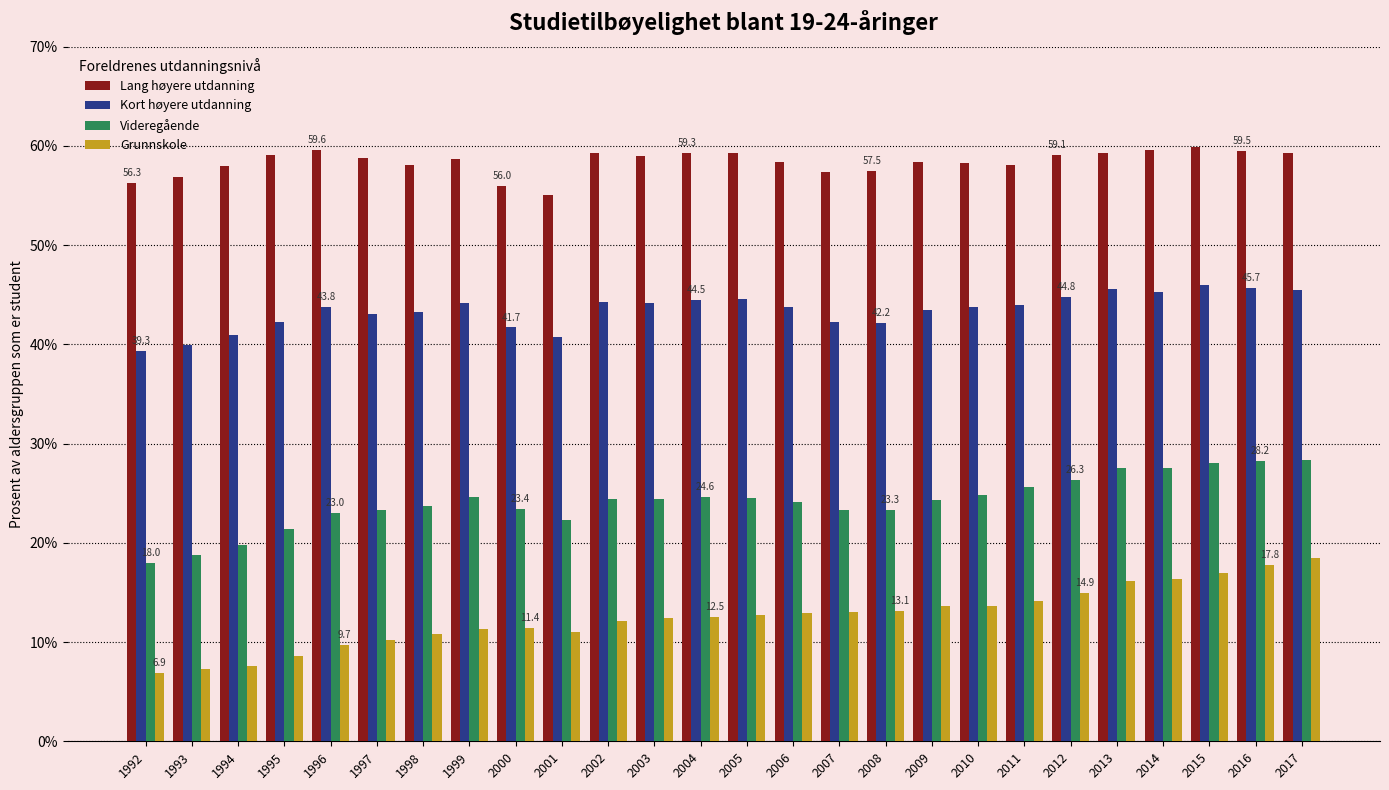

How many distinct data groups are displayed?

4